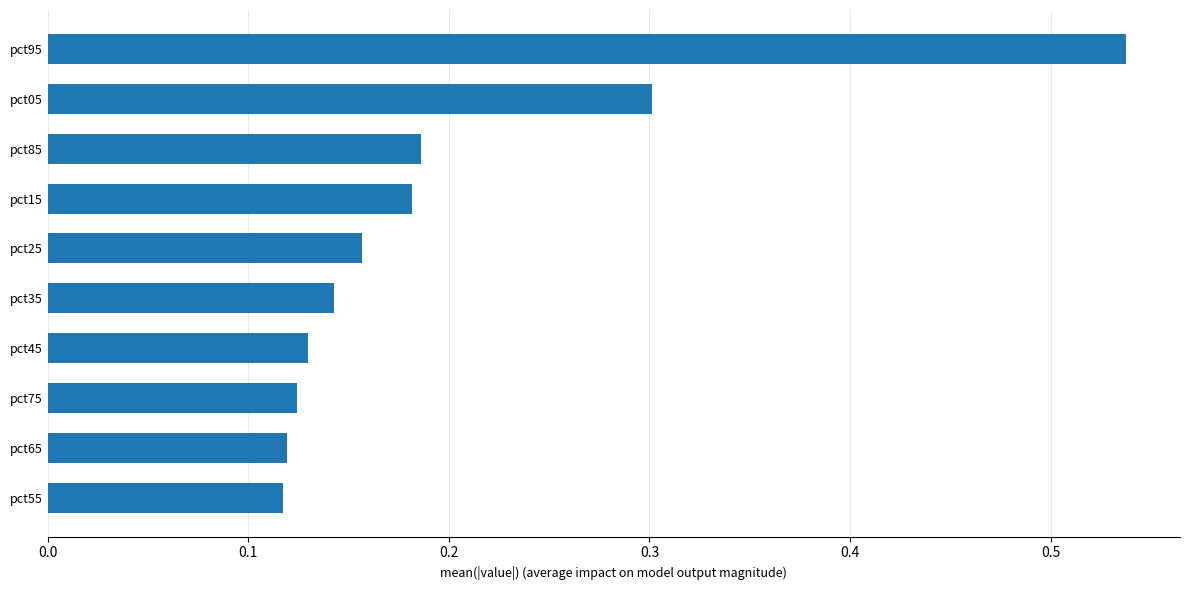

Which has a higher value, pct05 or pct45?

pct05